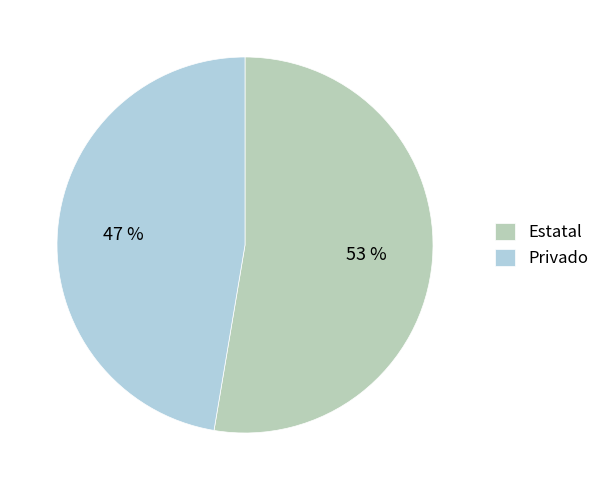

Do Privado and Estatal together represent more than half of the pie?

Yes